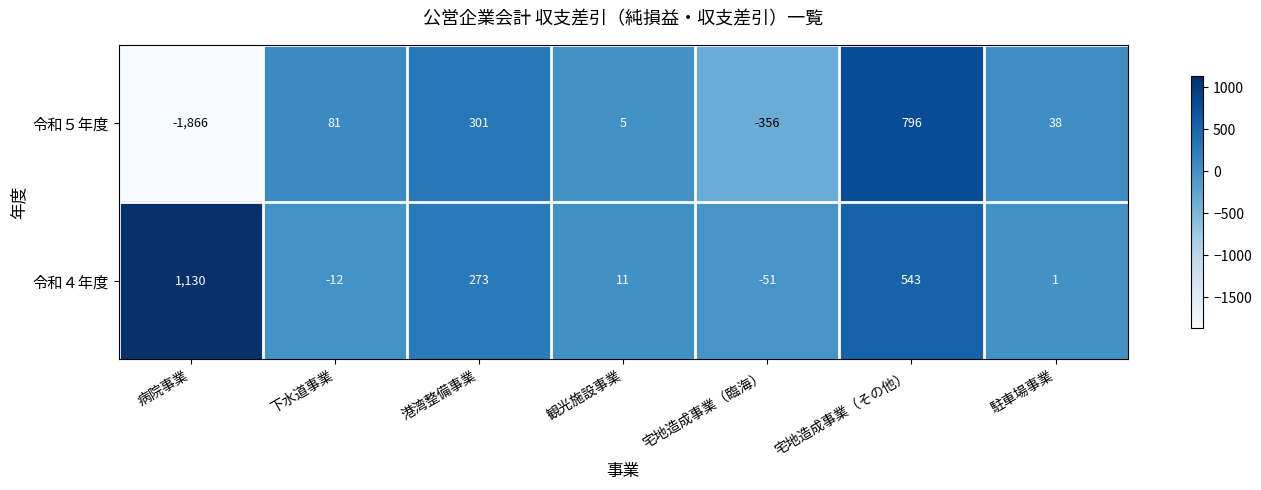

What is the difference between the maximum and minimum values in the 令和４年度 series?

1181